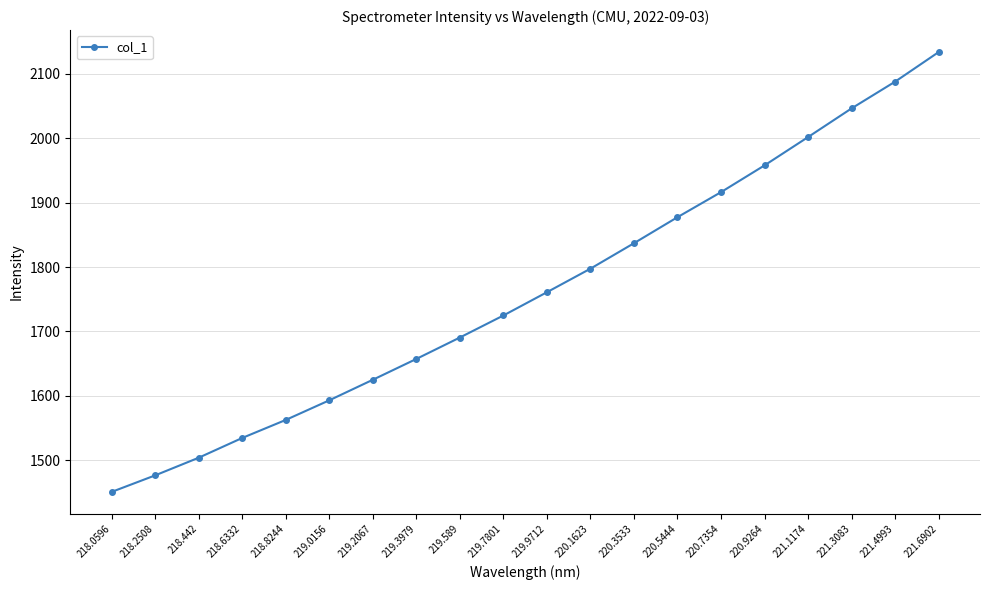

What is the value of the 13th point from the left?

1837.0